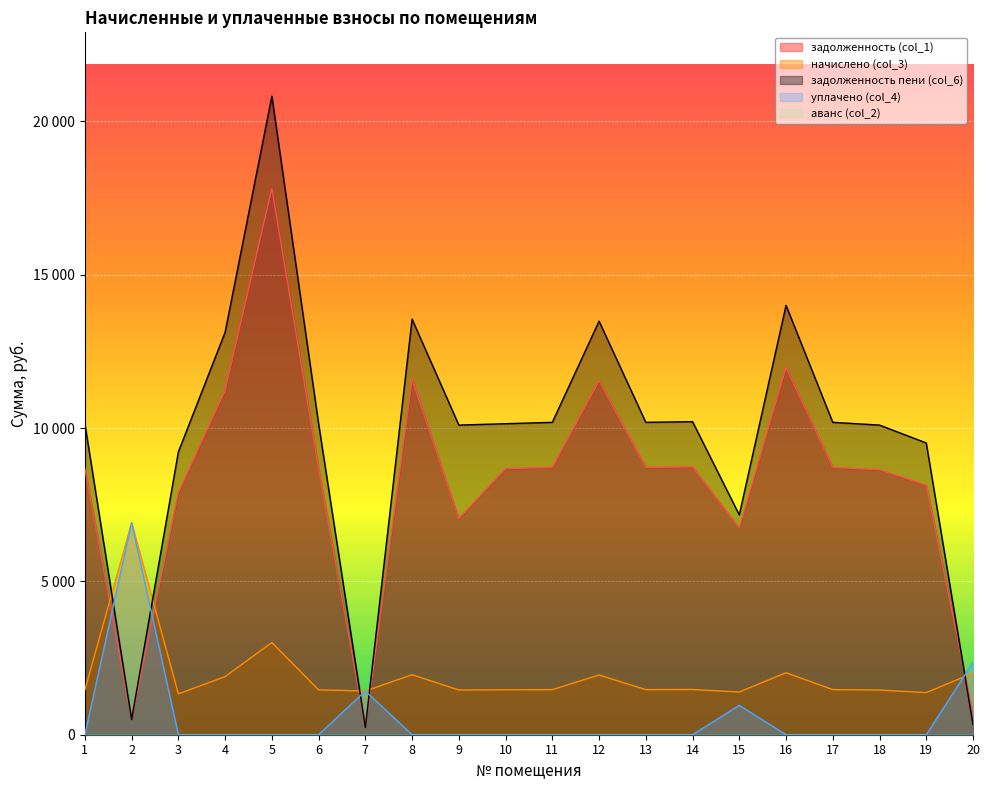

List the labels in order of начислено (col_3) value, largest first.

2, 5, 16, 20, 8, 12, 4, 14, 11, 13, 17, 1, 6, 10, 9, 18, 7, 15, 19, 3